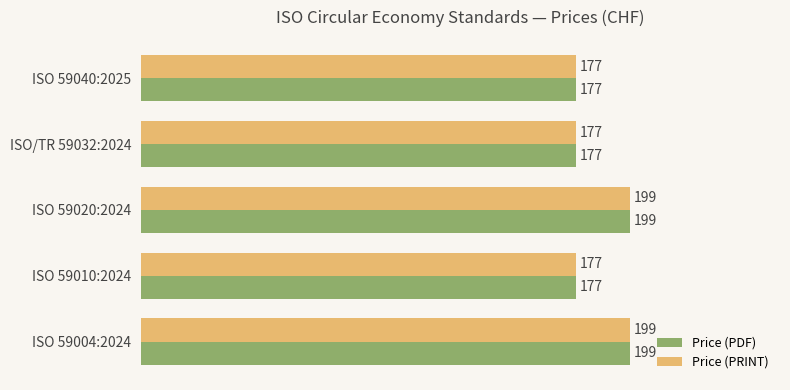

What is the difference between the second highest and second lowest values in the Price (PRINT) series?

22